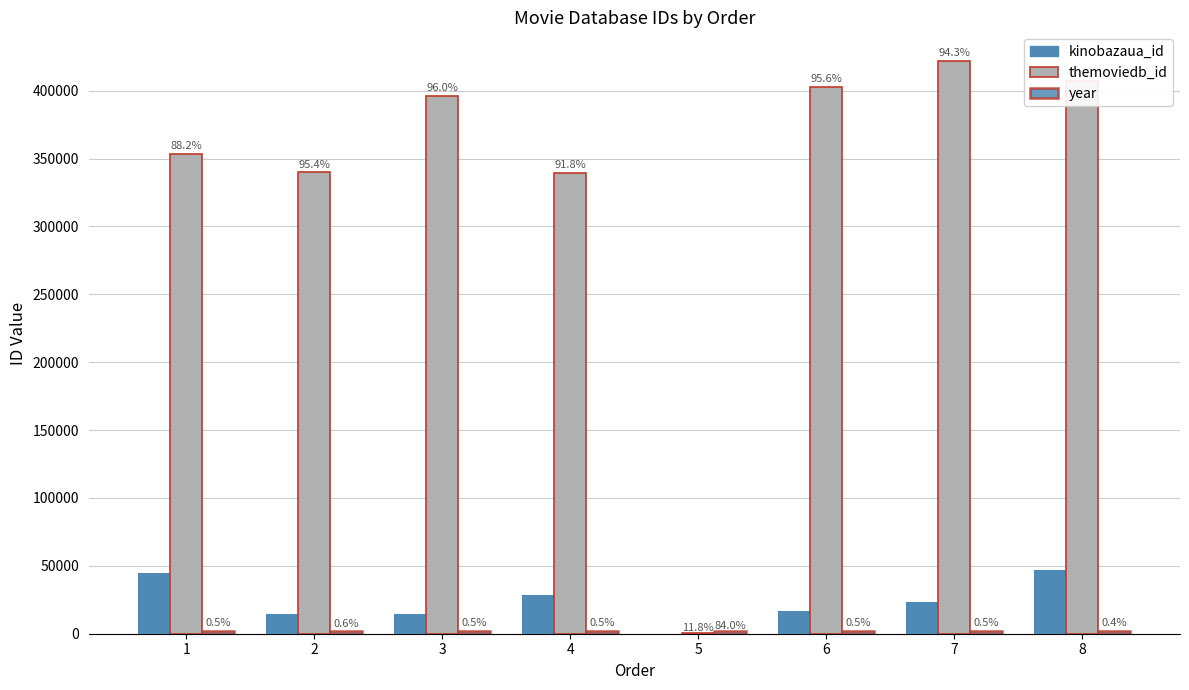

True or false: themoviedb_id has a value of 280 at 5.

True